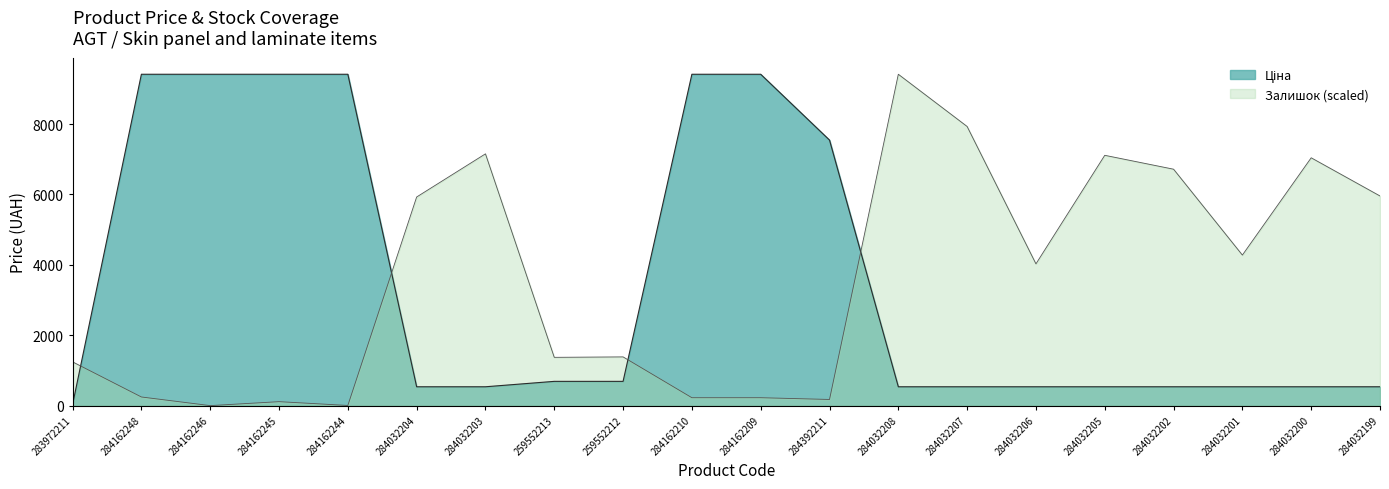

Is it true that Залишок equals 7042.9 at 284032200?

True